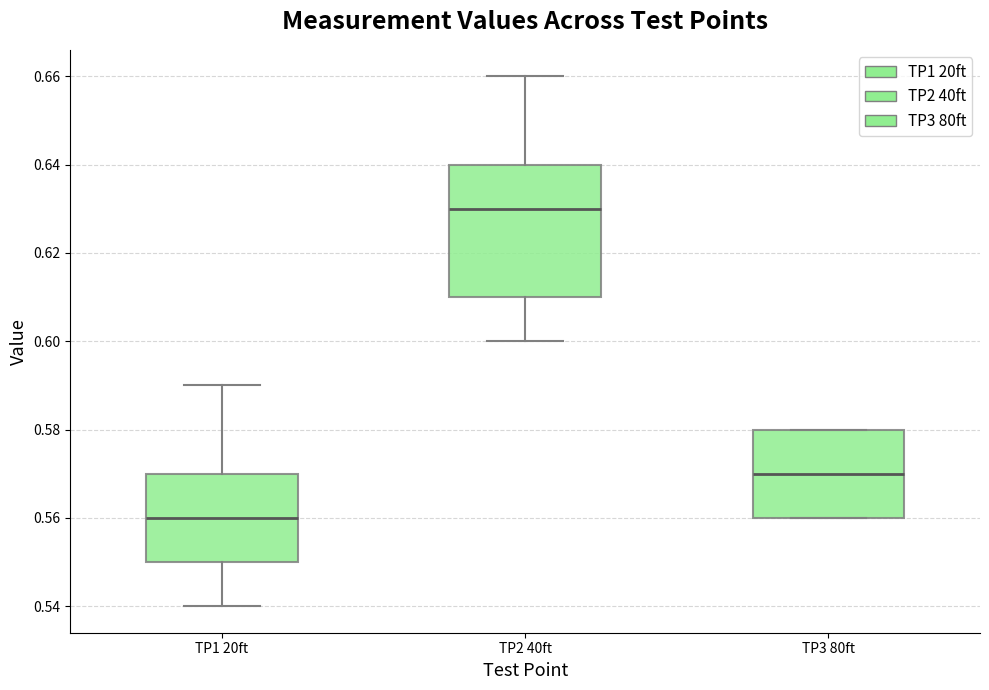

Reading left to right, read every box against the y-axis: the position of its median line, the range the box covers, and the ends of its whiskers. The values are not printed on the chart, so give them approximately, as read against the axis.

TP1 20ft: median 0.56, box 0.55 to 0.57, whiskers 0.54 to 0.59
TP2 40ft: median 0.63, box 0.61 to 0.64, whiskers 0.60 to 0.66
TP3 80ft: median 0.57, box 0.56 to 0.58, whiskers 0.56 to 0.58